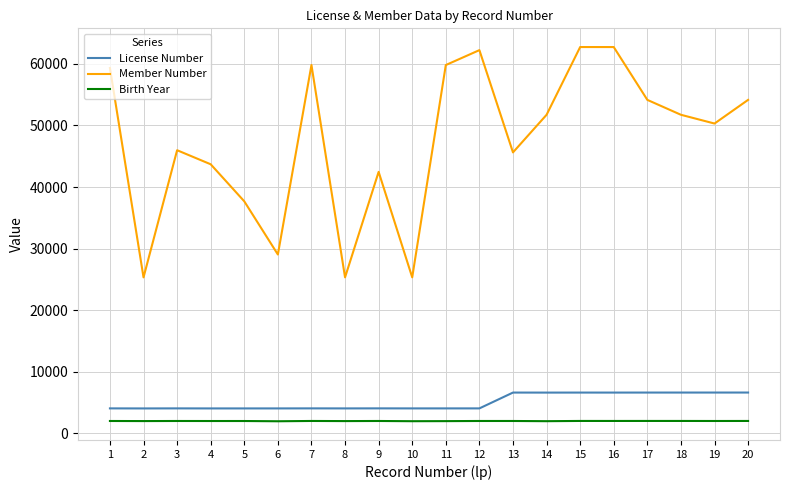

What is the minimum value shown in the chart?

1961